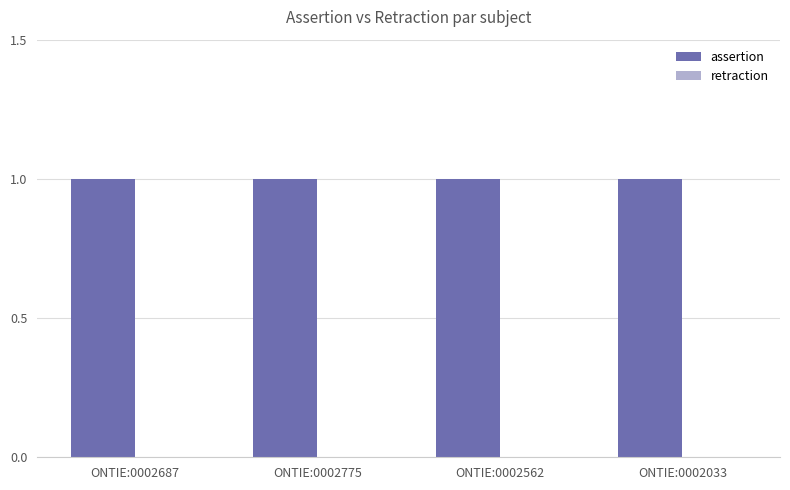

Is the value of assertion at ONTIE:0002562 greater than the value of retraction at ONTIE:0002562?

Yes